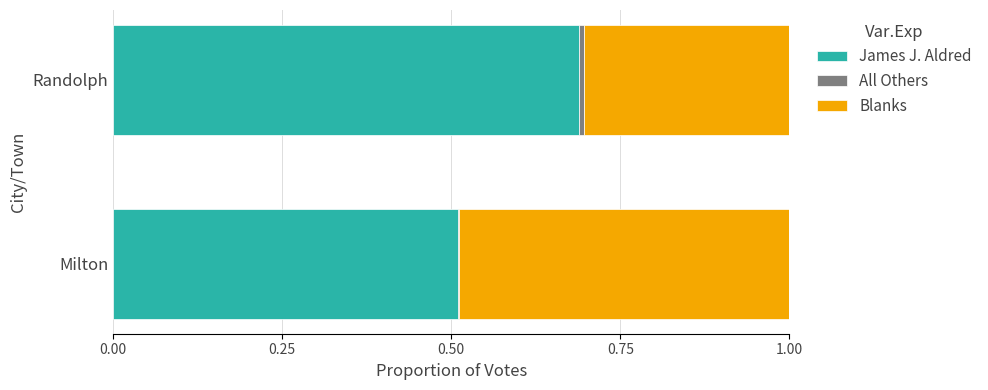

What is the sum of all James J. Aldred values?

1.2